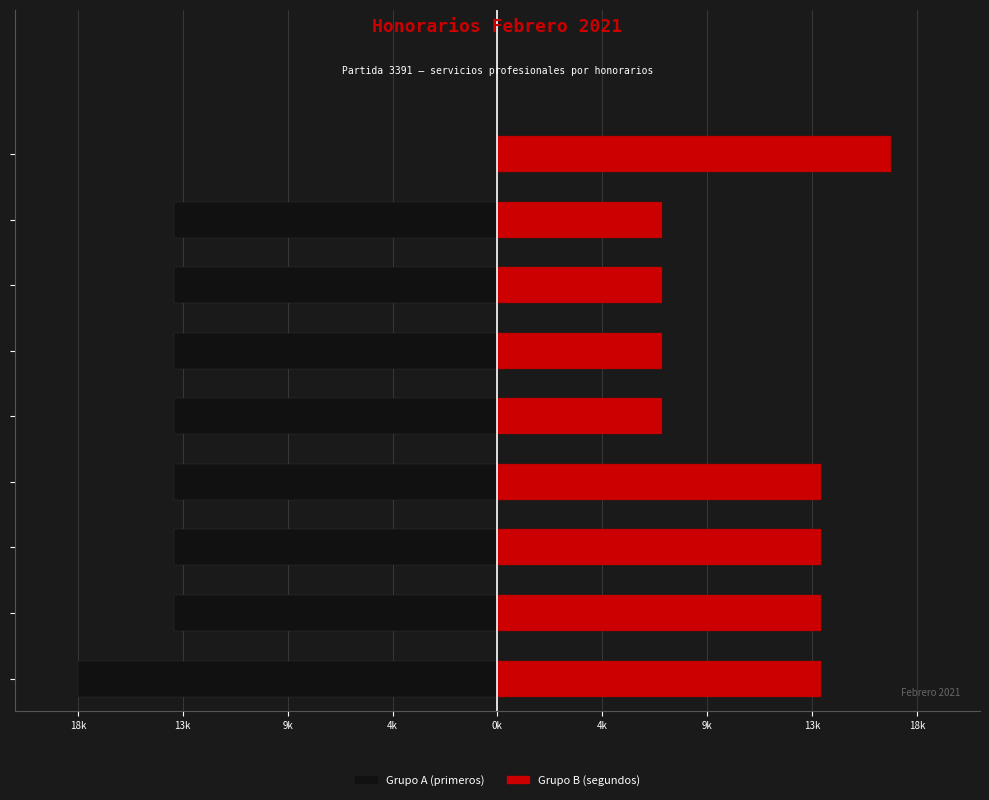

What is the sum of all Grupo A values?

-115351.6